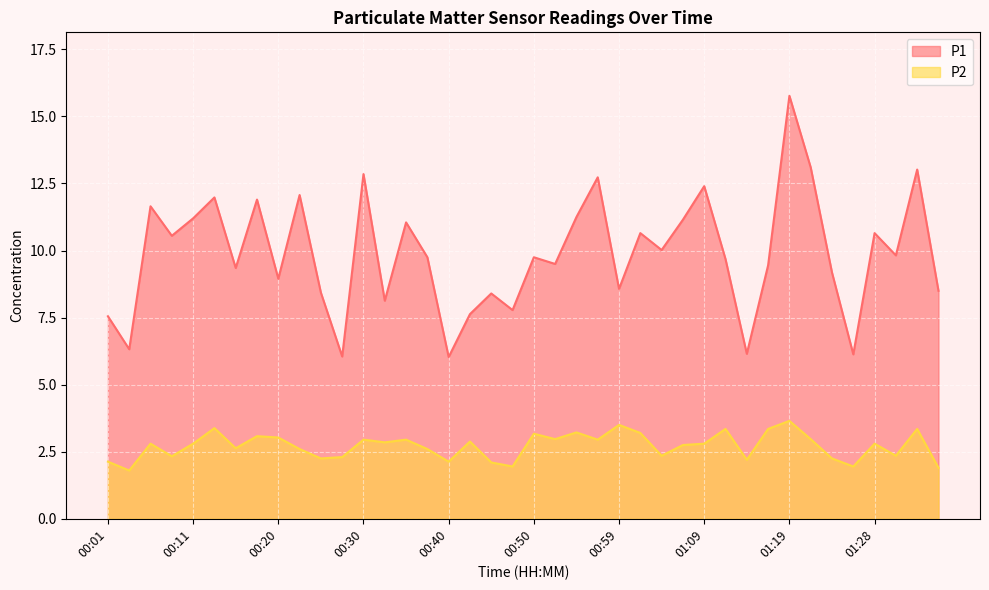

What is the total value across all series at 00:01?

9.7